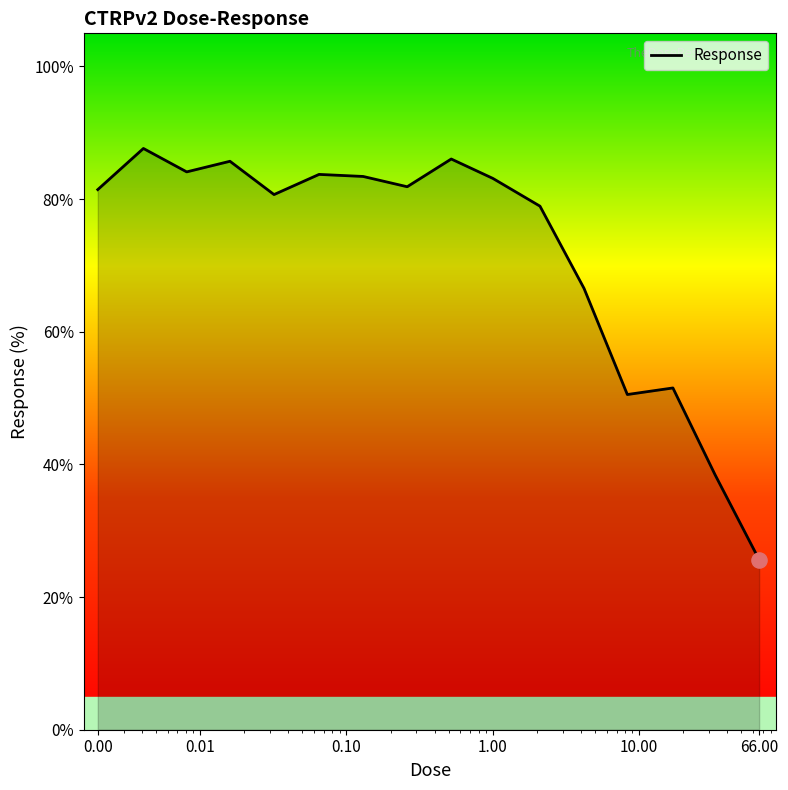

What is the greatest value displayed?

87.6